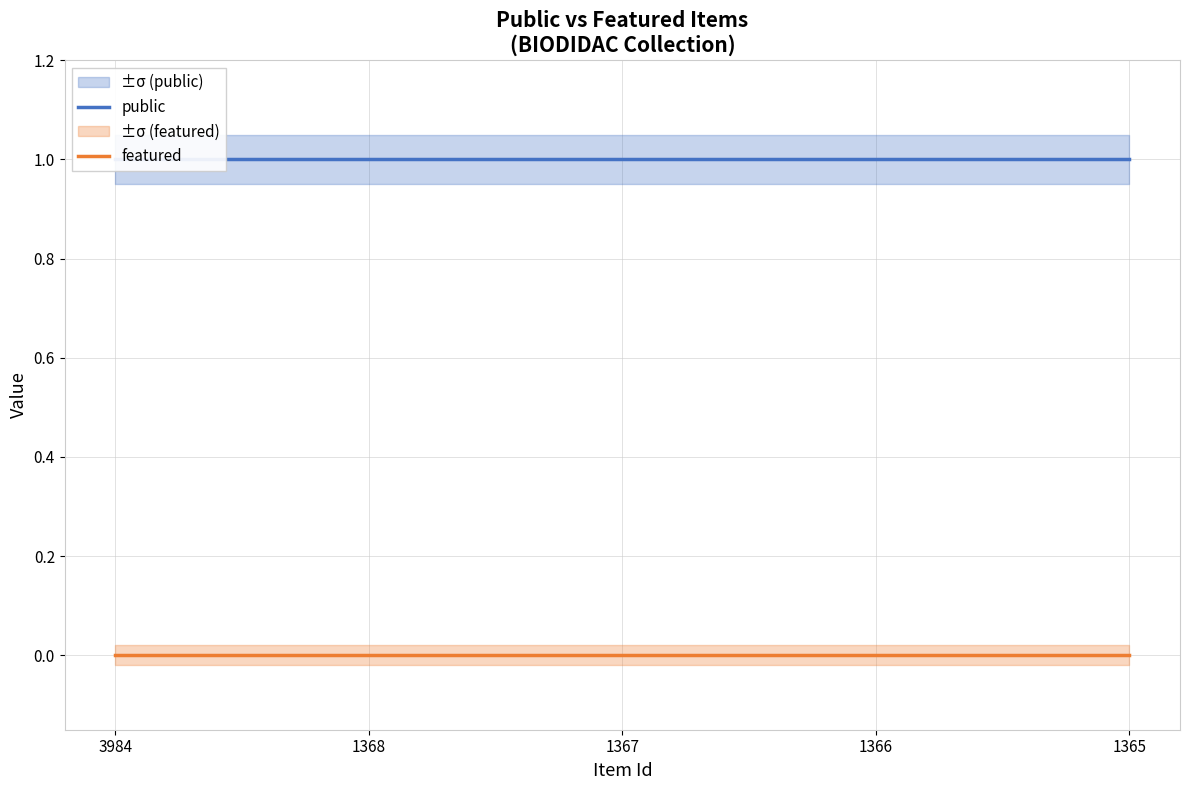

What is the average value of the public series?

1